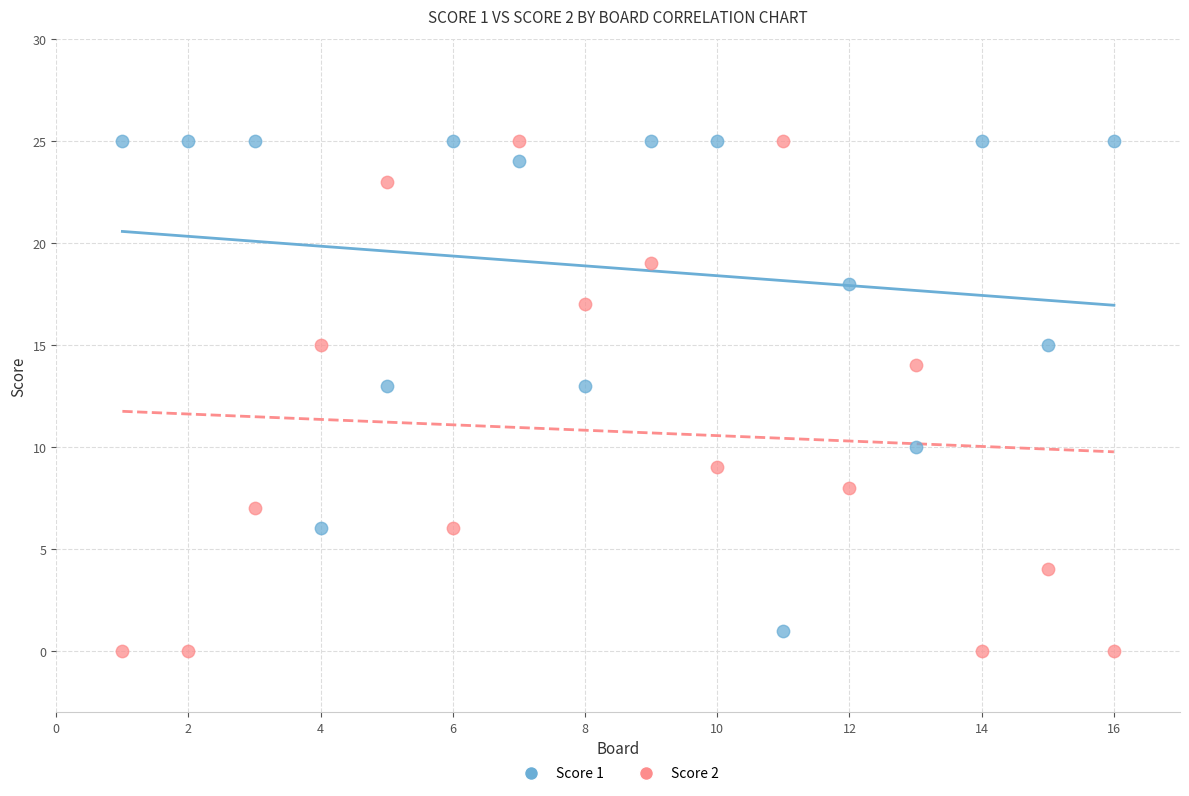

What is the X range (max minus min) for the scatter plot?

15